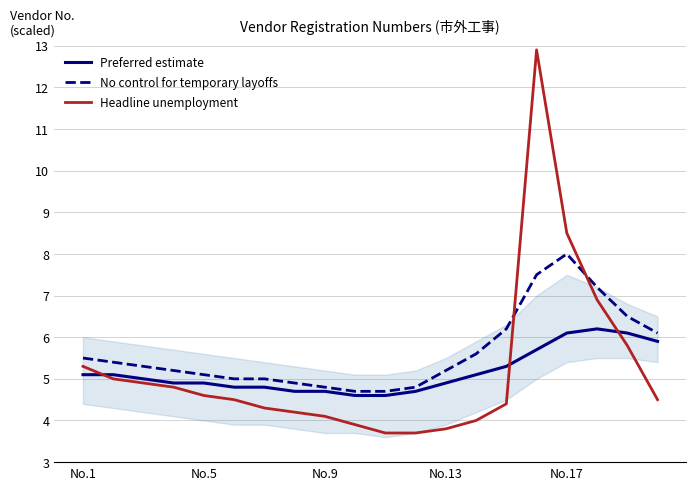

What is the difference between the second highest and second lowest values in the Headline unemployment series?

4.8